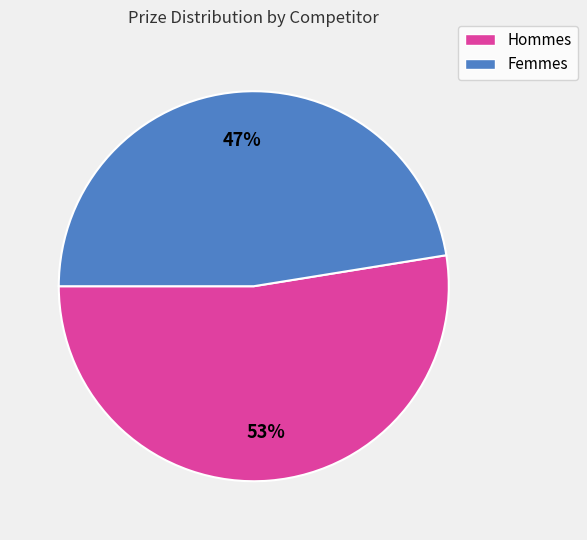

To the nearest percent, what is the average slice percentage?

50%